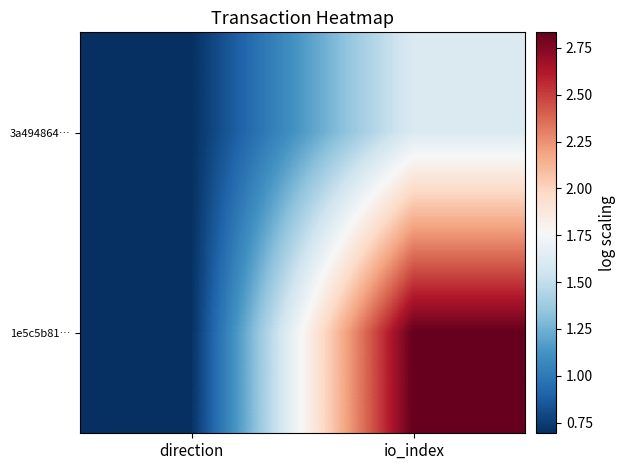

Reading right to left, extract all data points from this chart.

3a494864…: io_index=1.6	direction=0.7
1e5c5b81…: io_index=2.8	direction=0.7